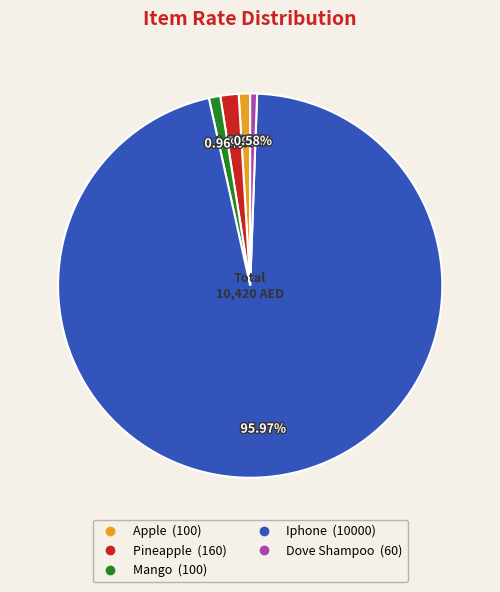

True or false: Pineapple accounts for 2% of the total.

True